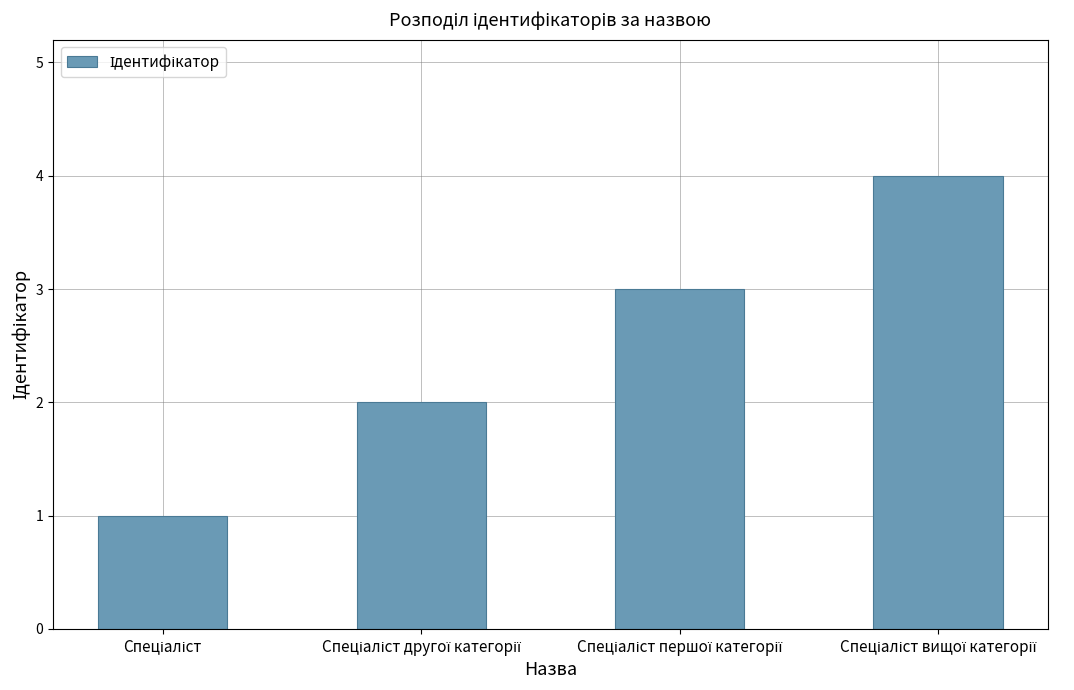

What is the sum of all values?

10